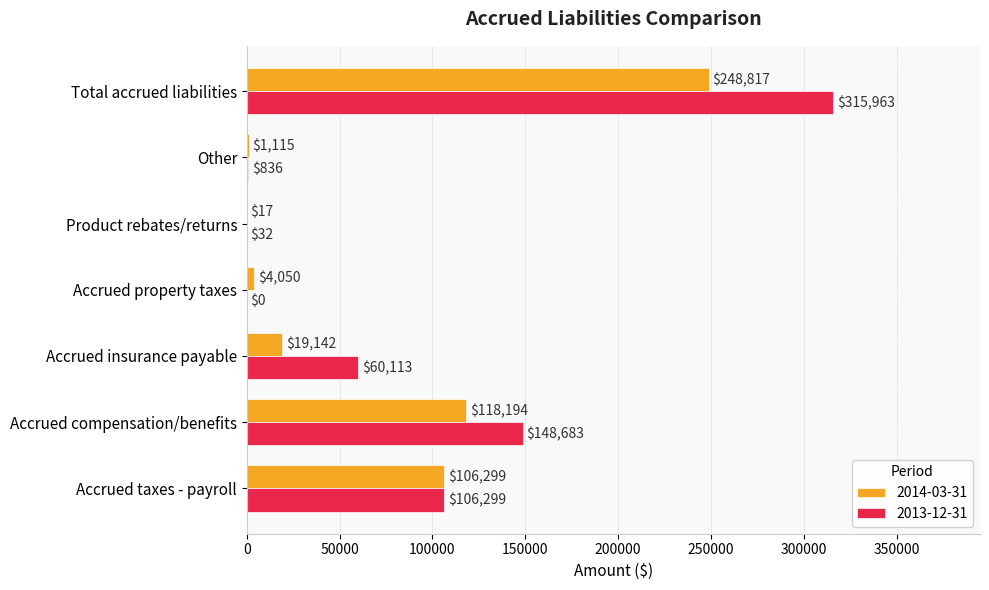

Which series changed the most between Accrued compensation/benefits and Accrued insurance payable?

2014-03-31